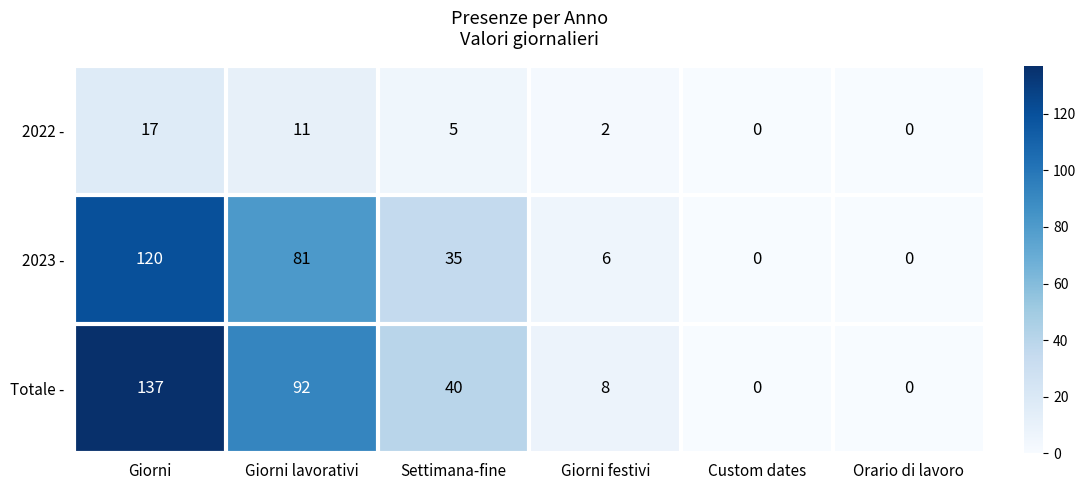

Where is Totale - nearest to the value 68?

Giorni lavorativi